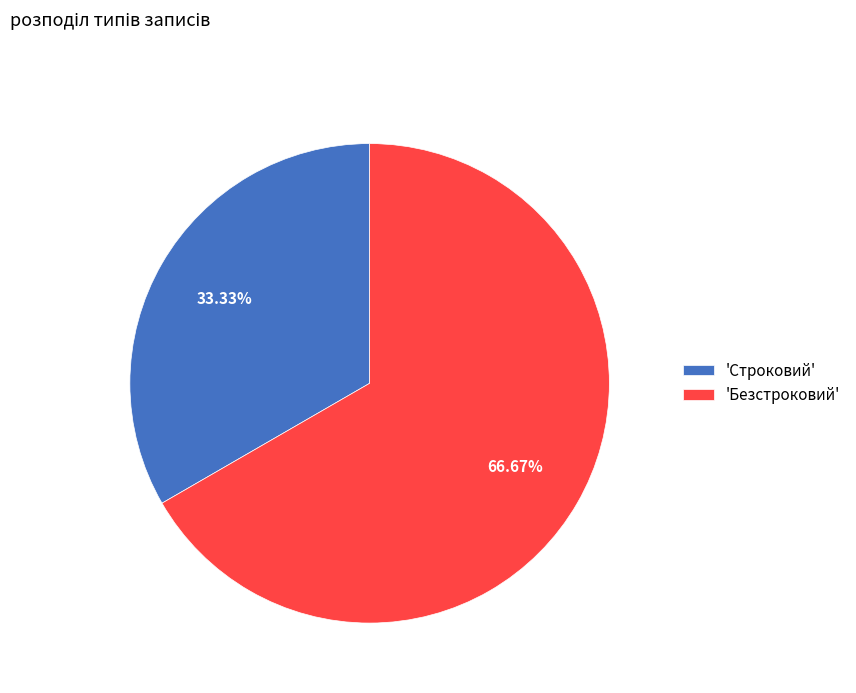

Rank the categories by value from highest to lowest.

'Безстроковий', 'Строковий'